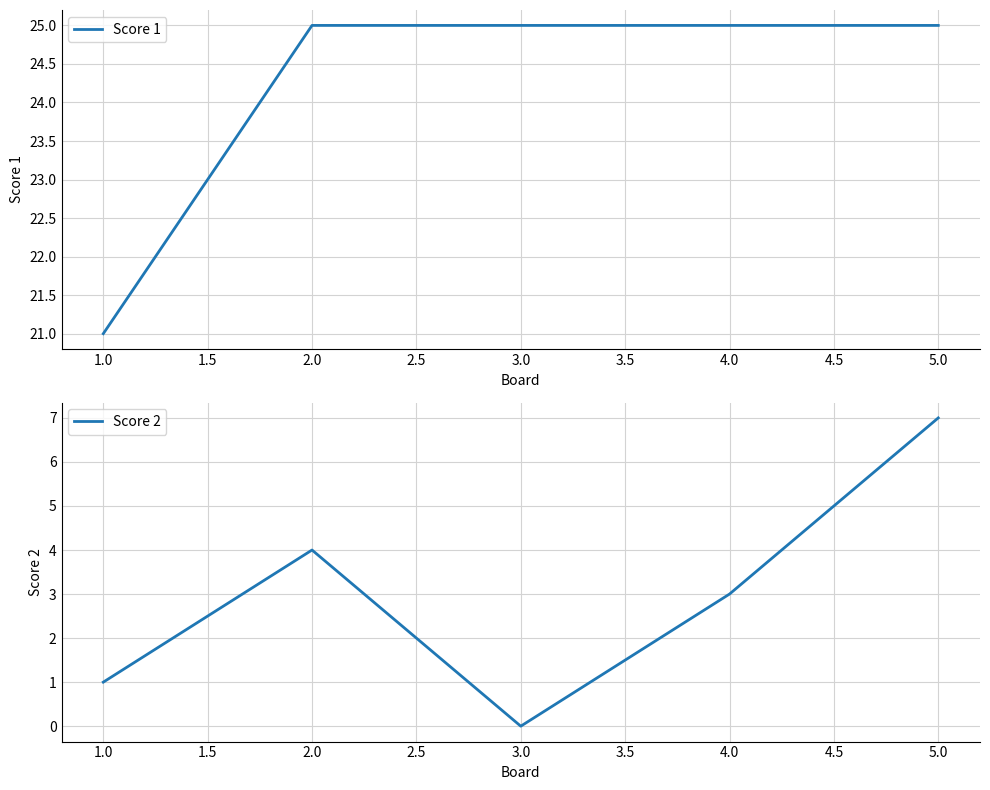

True or false: Score 2 and Score 1 intersect in this chart.

False